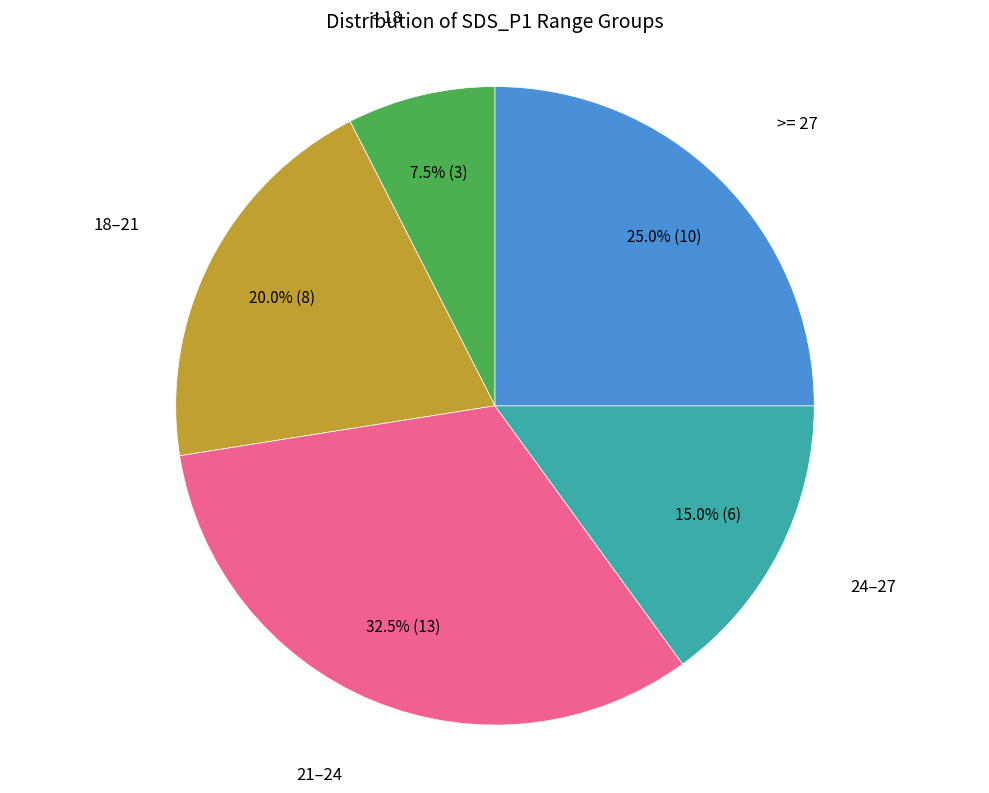

Is the sum of >= 27 and 18–21 greater than half?

No